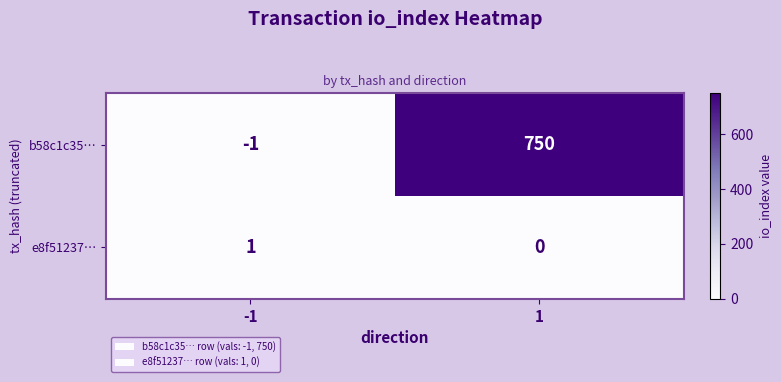

At which category is the sum across all series the highest?

1